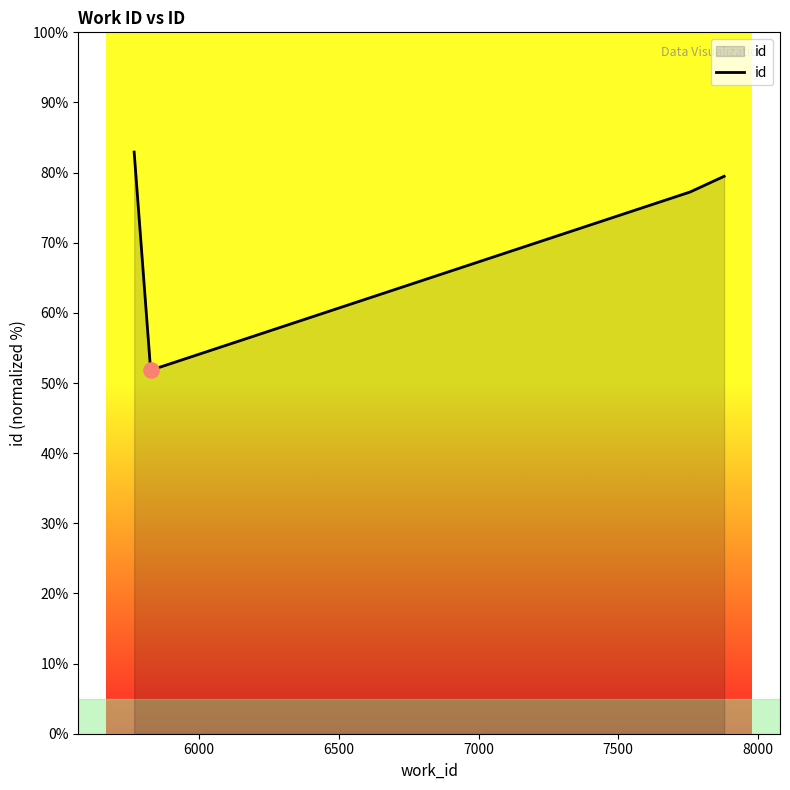

What is the minimum value shown in the chart?

51.8